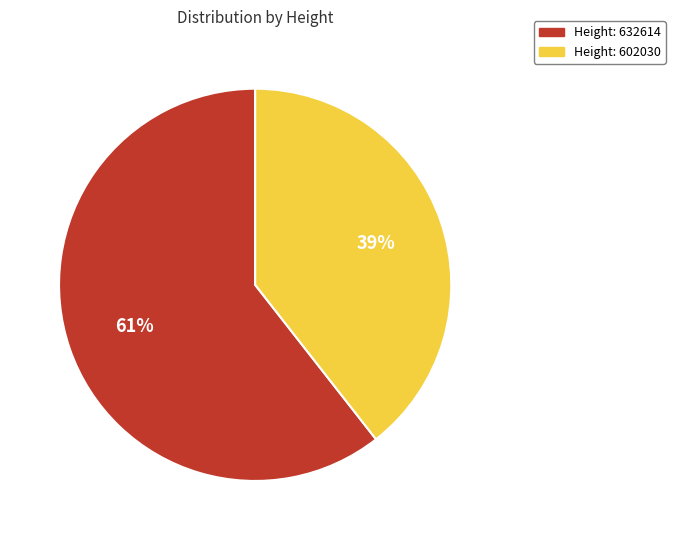

Is there a majority slice in this chart?

Yes